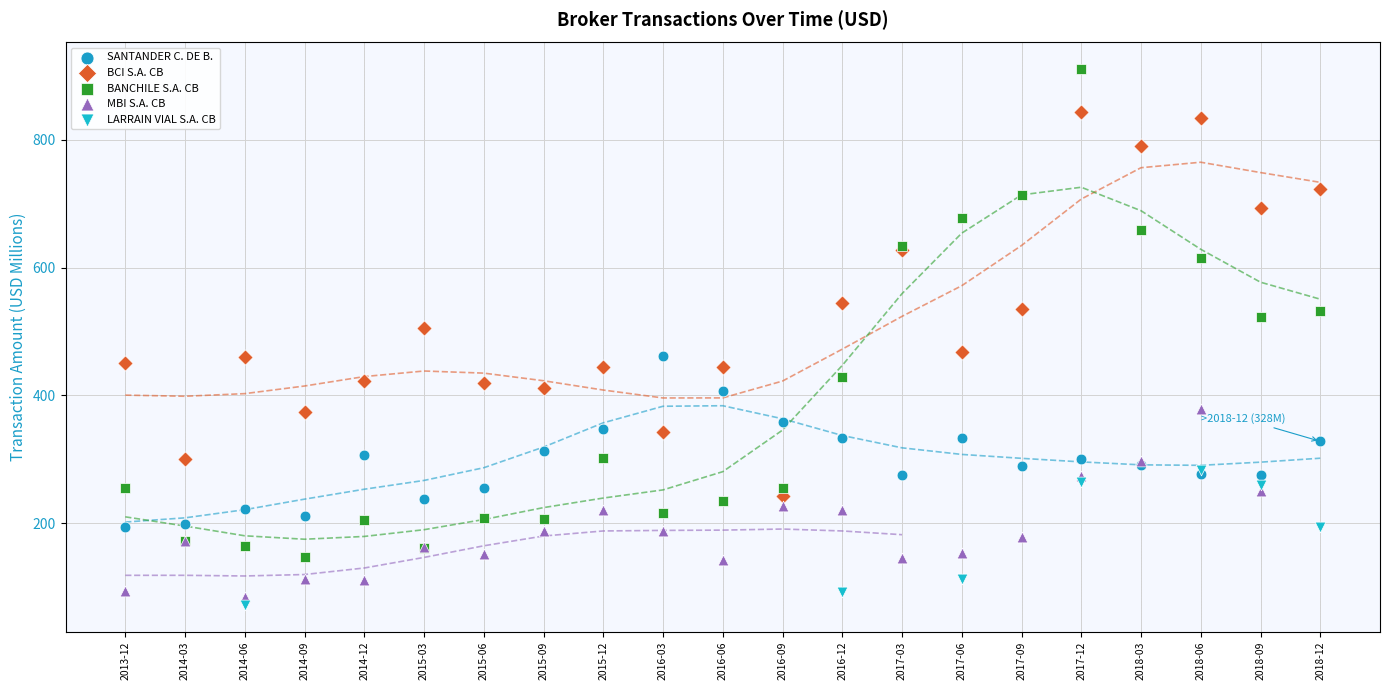

Which series has the largest Y range (max minus min)?

BANCHILE S.A. CB